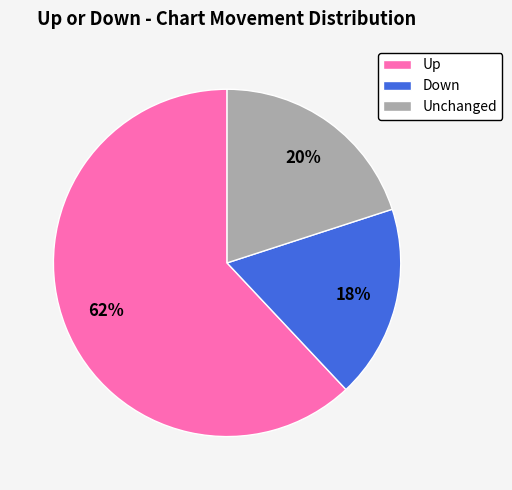

The Down slice represents 18% of the pie. True or false?

True